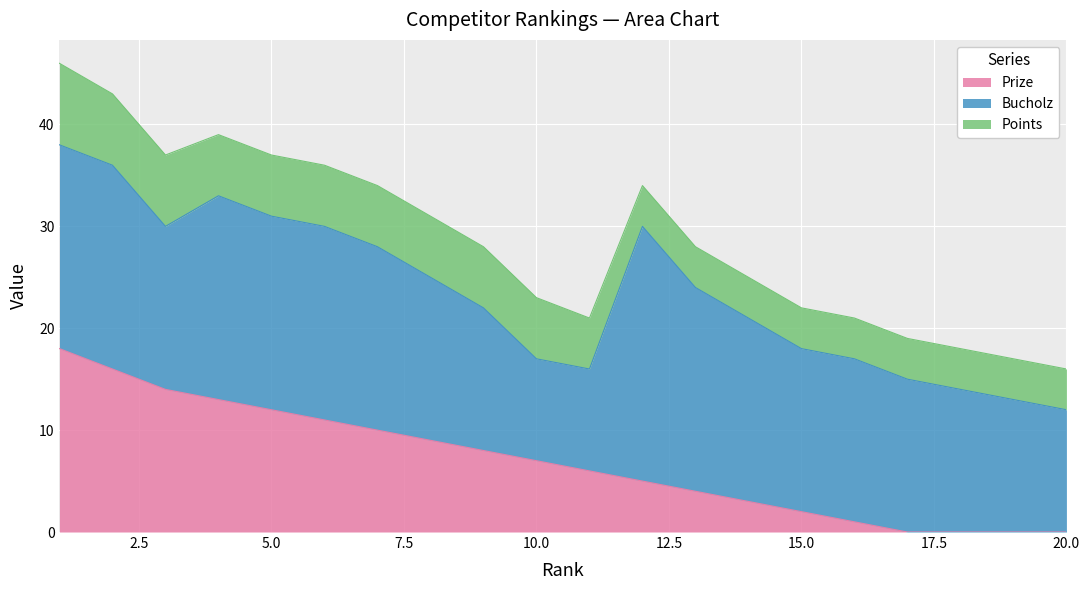

How many lines are shown in the chart?

3